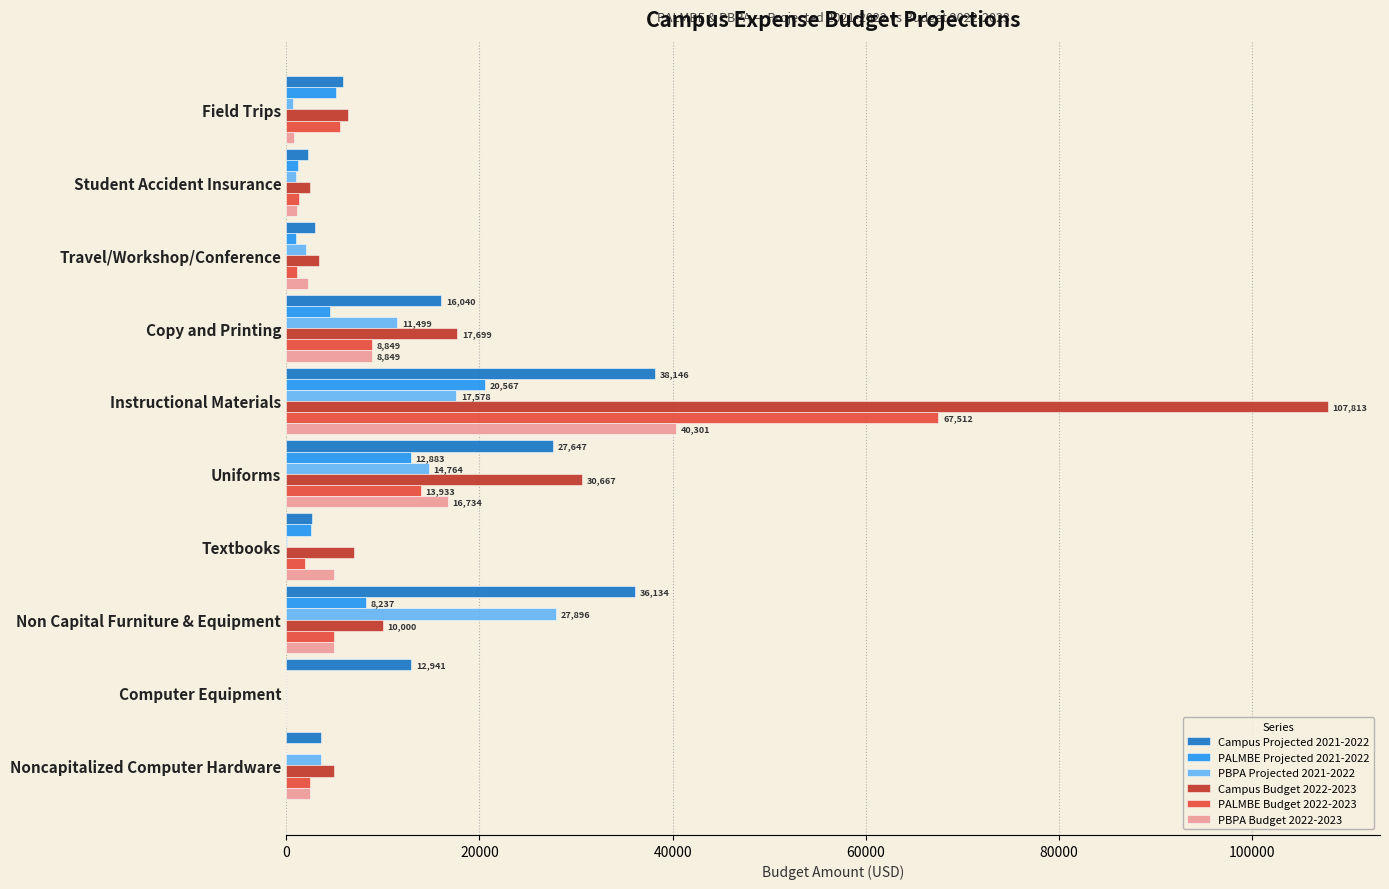

What are all the series names shown in the legend?

Campus Projected 2021-2022, PALMBE Projected 2021-2022, PBPA Projected 2021-2022, Campus Budget 2022-2023, PALMBE Budget 2022-2023, PBPA Budget 2022-2023